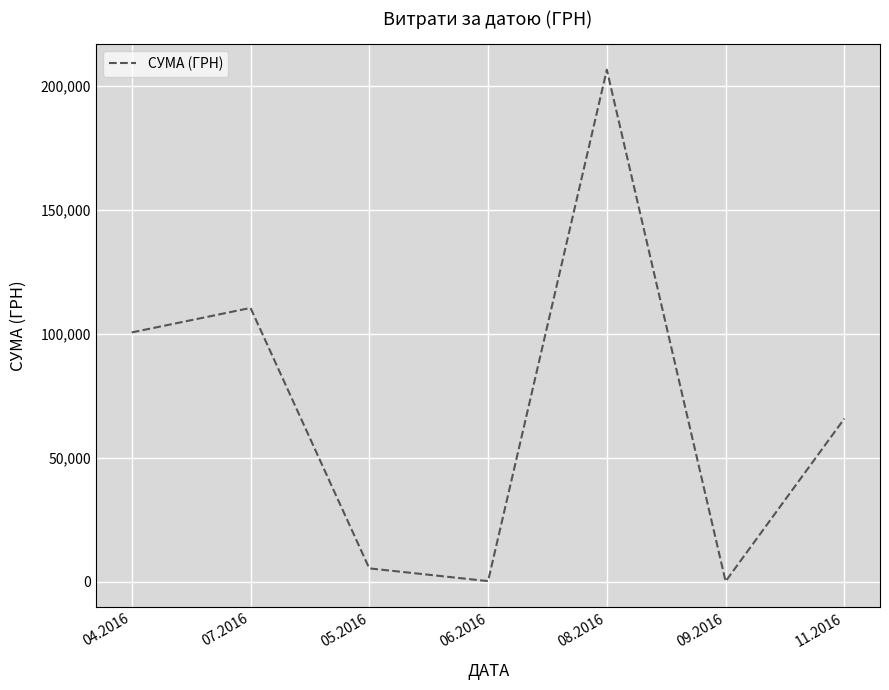

At which category does the data reach its first local peak?

07.2016